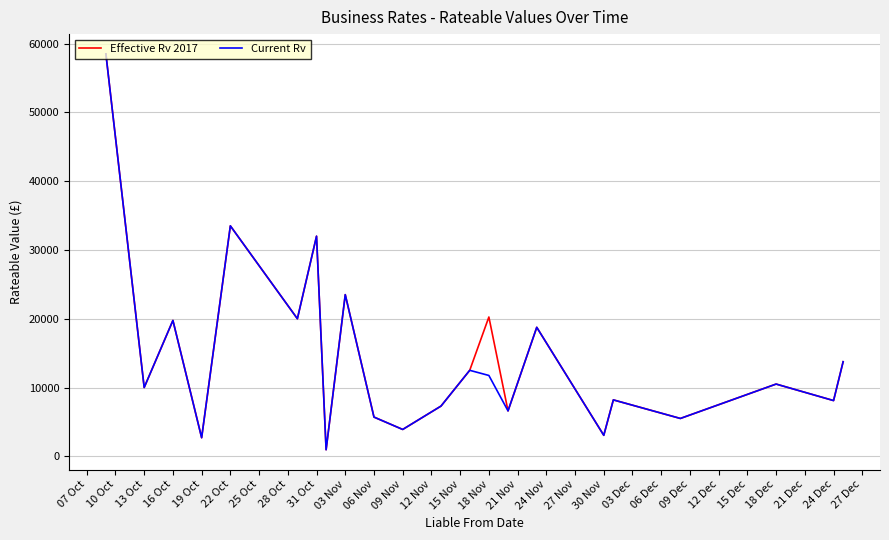

What is the greatest value displayed?

58500